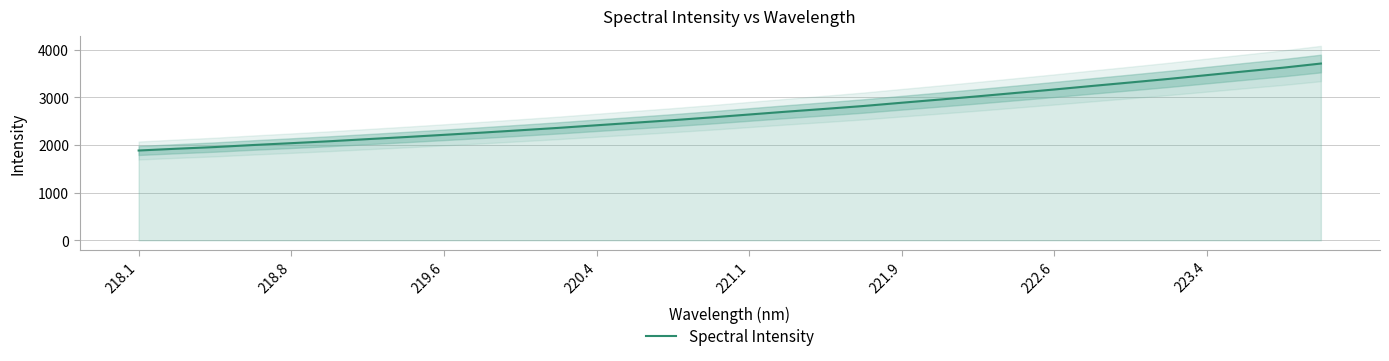

The value of Spectral Intensity at 223.4 is 3465.6. True or false?

True